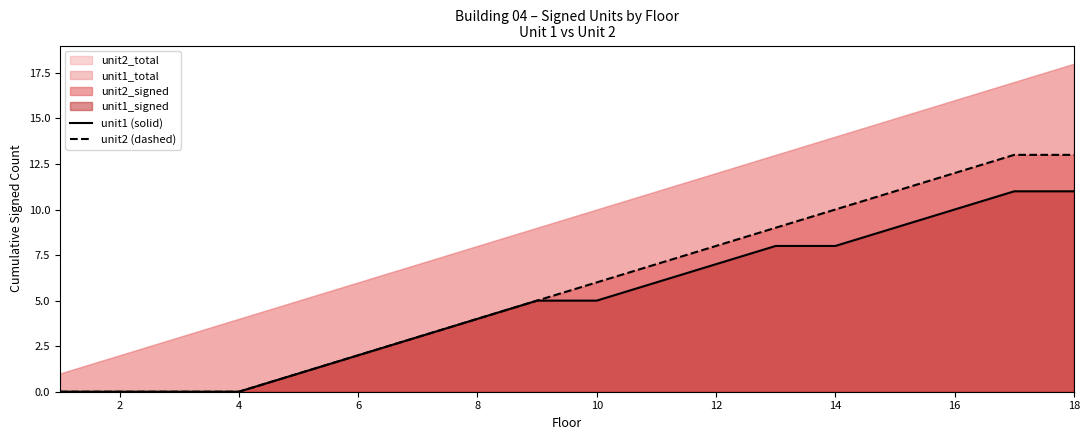

The unit2 (dashed) series shows 21 at 16. True or false?

False